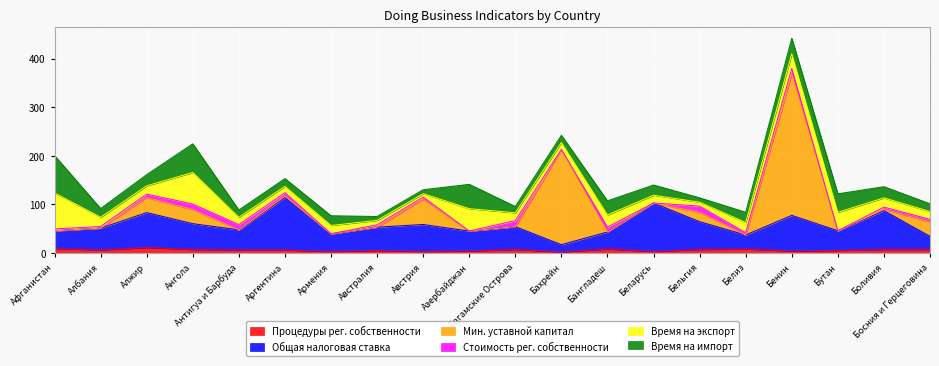

The Мин. уставной капитал series shows 14.8 at Босния и Герцеговина. True or false?

False